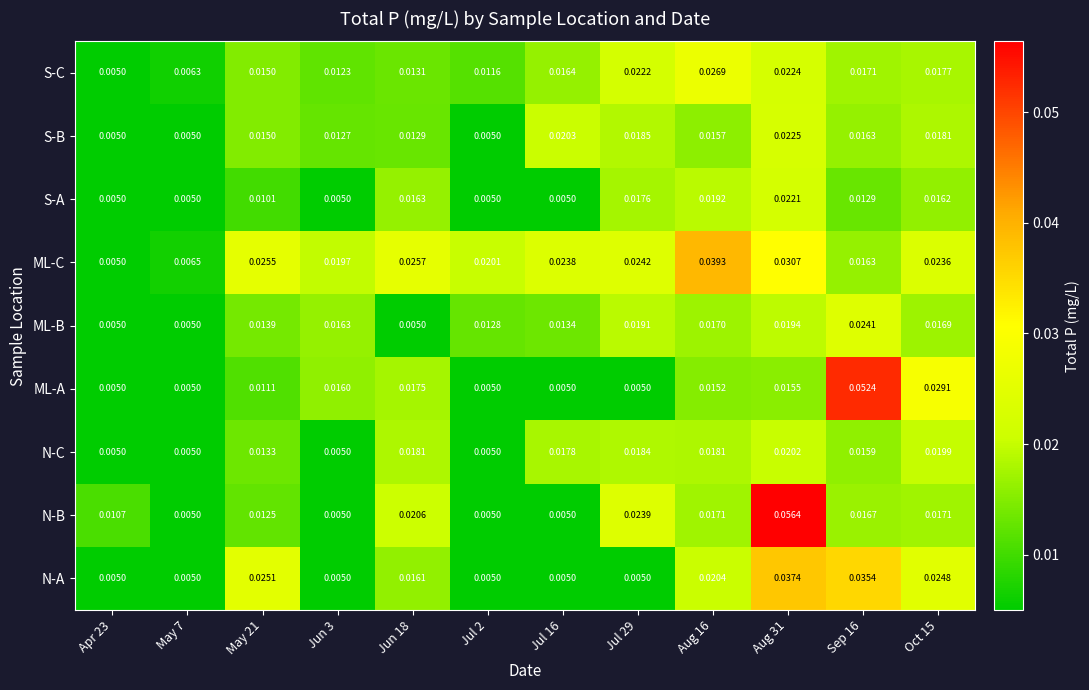

Which series has the widest spread of values?

N-B